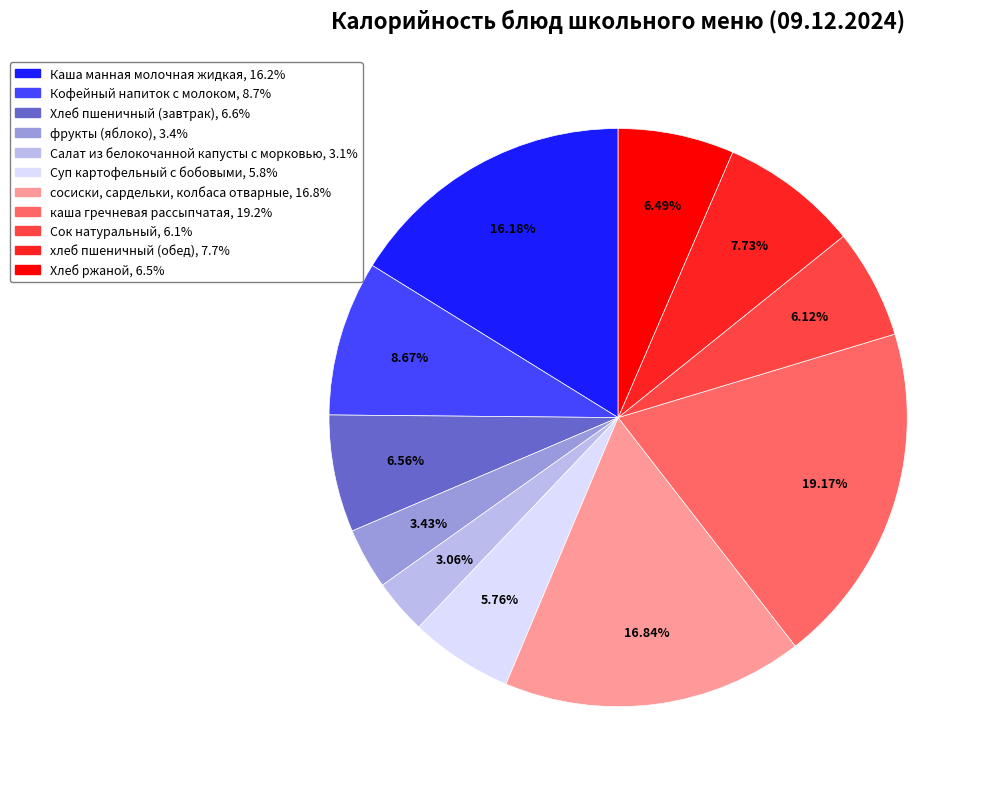

To the nearest percent, what is the average slice percentage?

9%